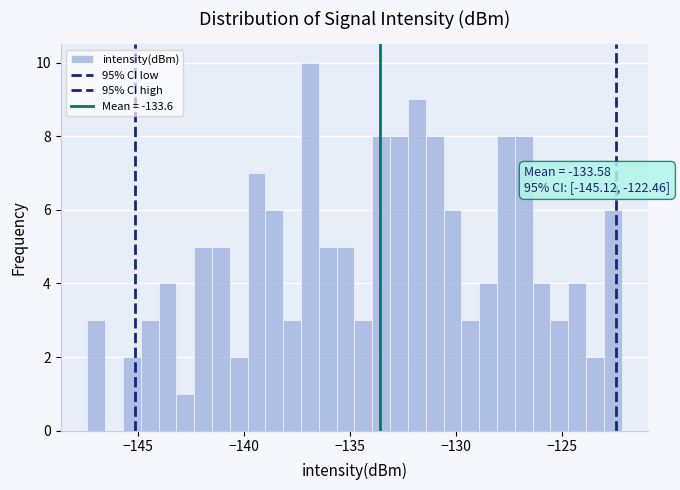

Read against the x-axis, roughly where is the centre of the tallest bar?

-137.0